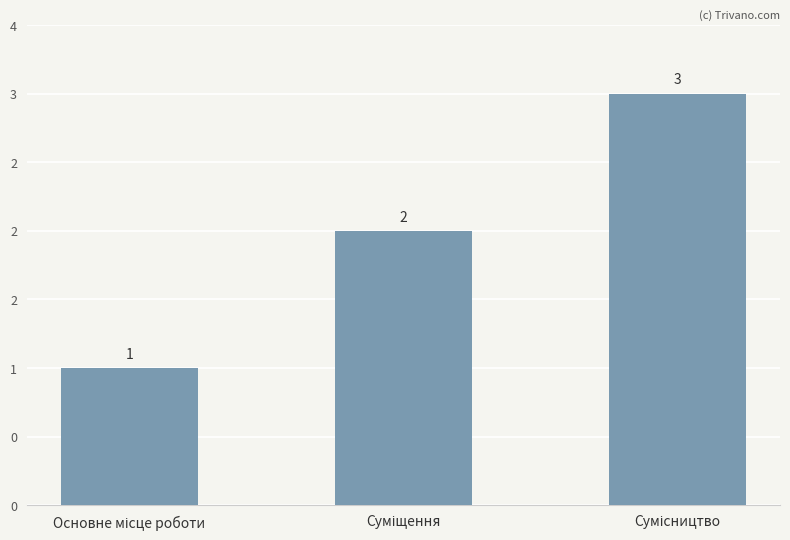

Does the chart contain any negative values?

No